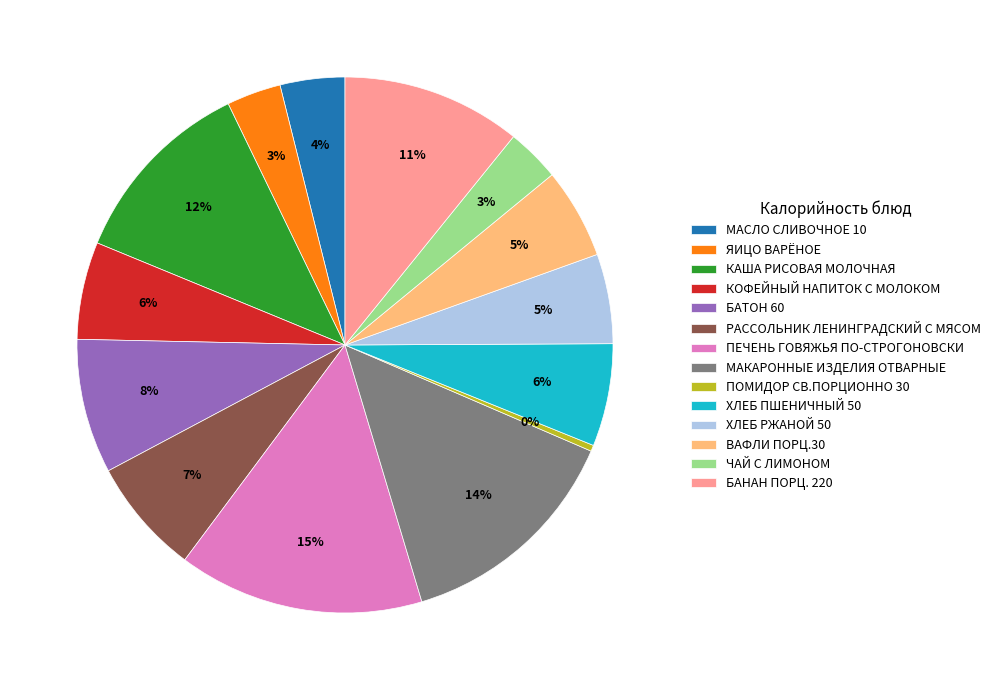

Does МАСЛО СЛИВОЧНОЕ 10 account for over 50% of the chart?

No